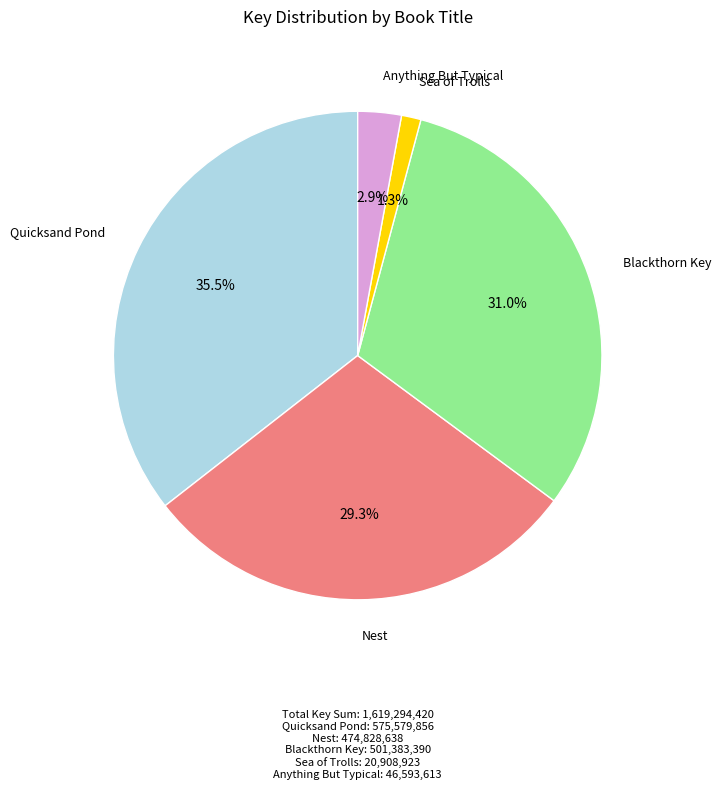

Between Sea of Trolls and Quicksand Pond, which is larger?

Quicksand Pond